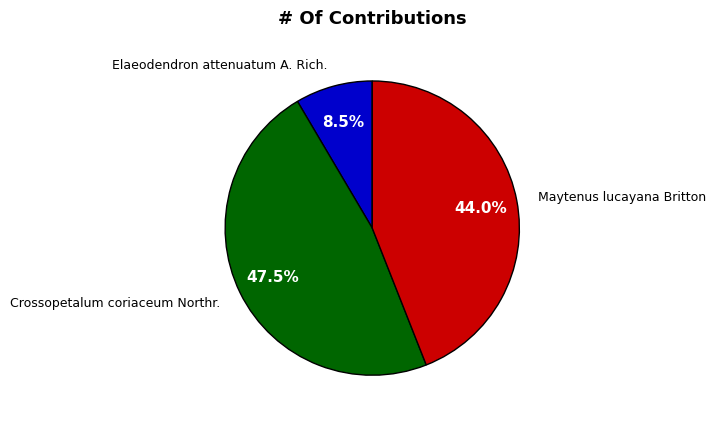

Does Maytenus lucayana Britton account for over 50% of the chart?

No